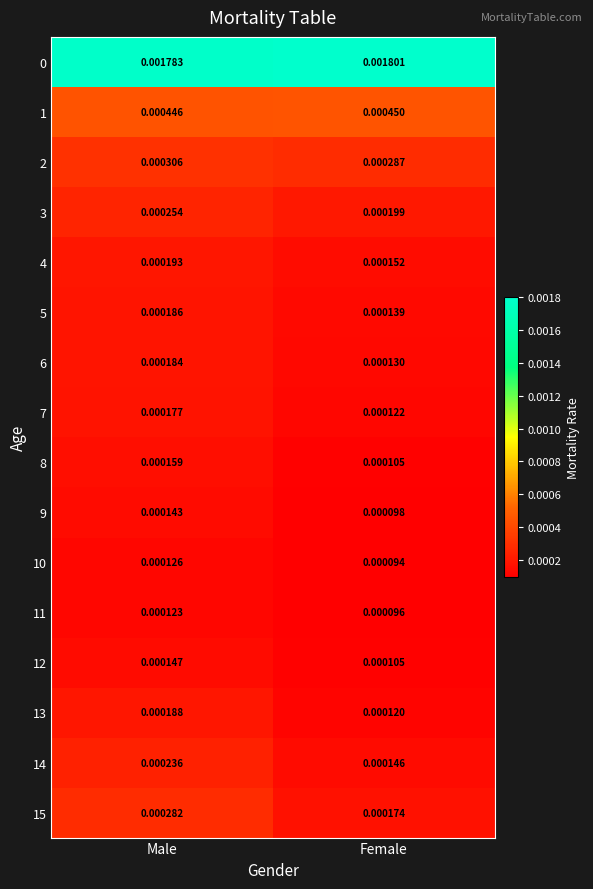

Between Male and Female, which series saw the biggest shift?

15